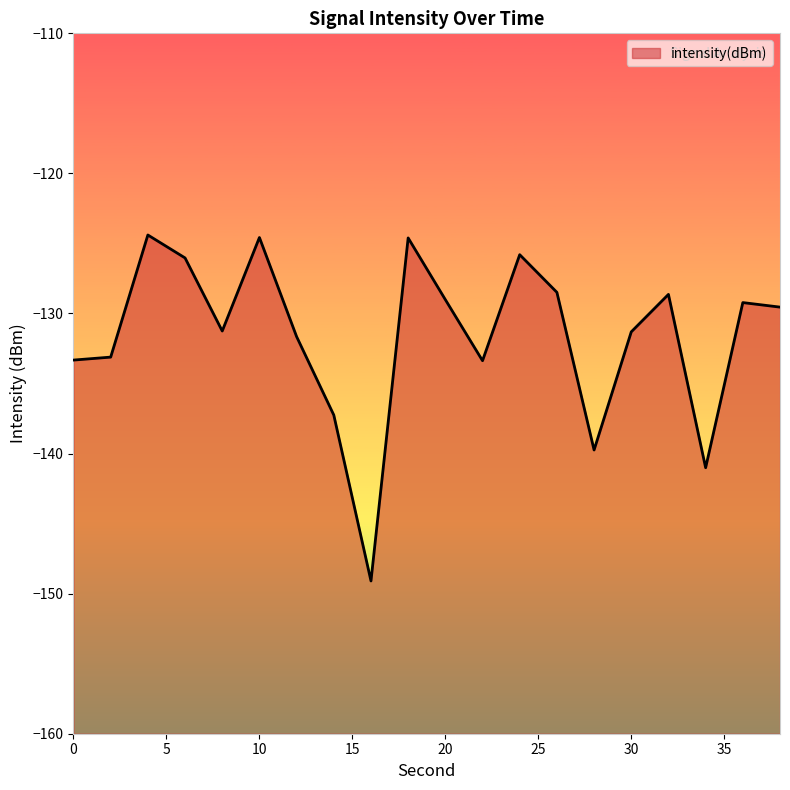

Count the number of data series in this chart.

1